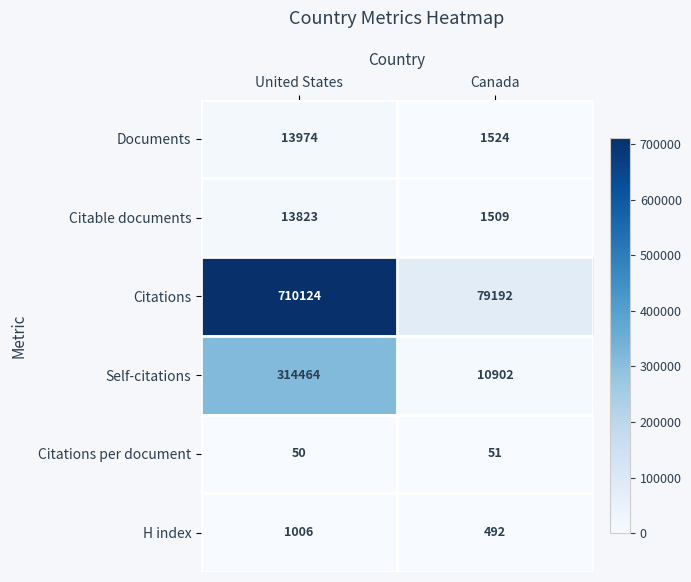

Is the value of Citations at Canada greater than the value of Citations per document at Canada?

Yes